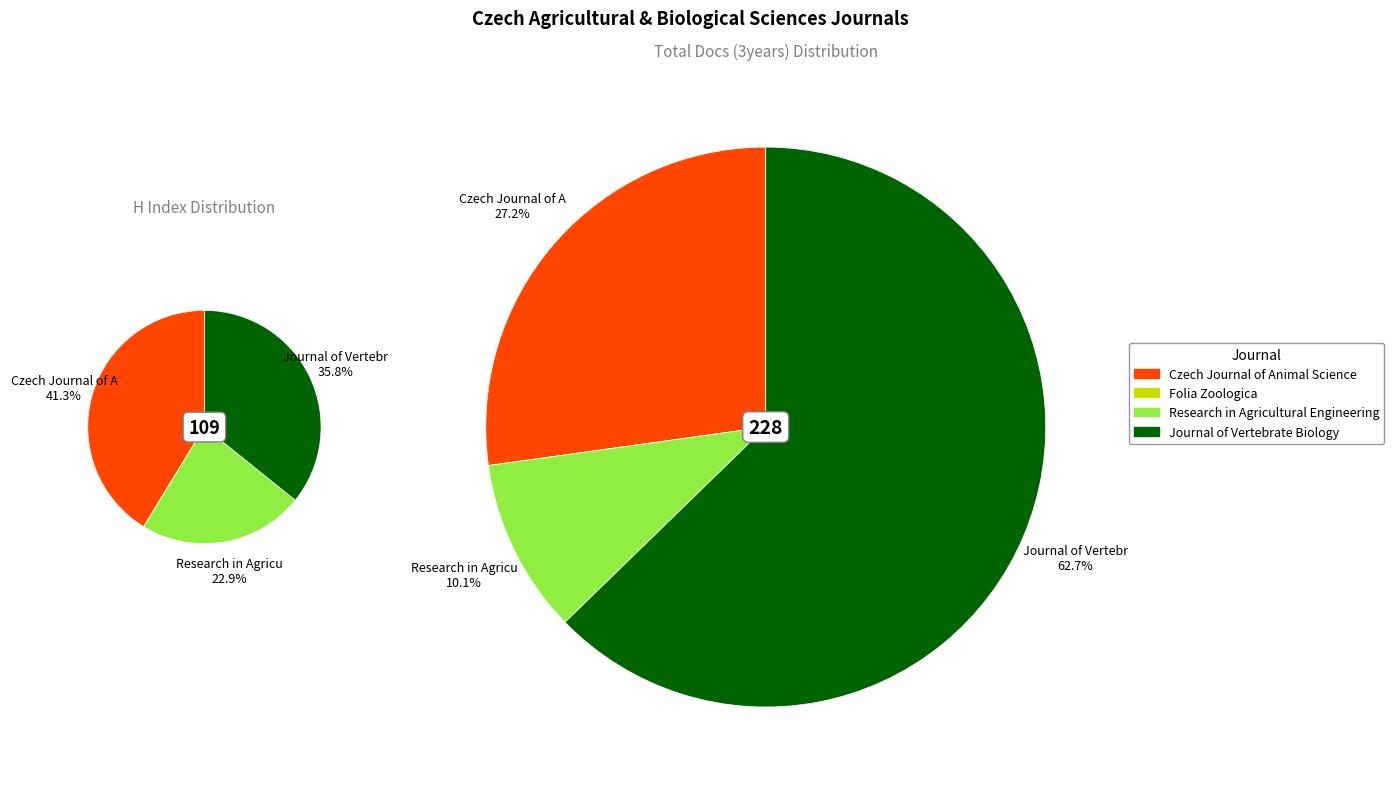

Rank the categories by value from lowest to highest.

Folia Zoologica, Research in Agricultural Engineering, Journal of Vertebrate Biology, Czech Journal of Animal Science